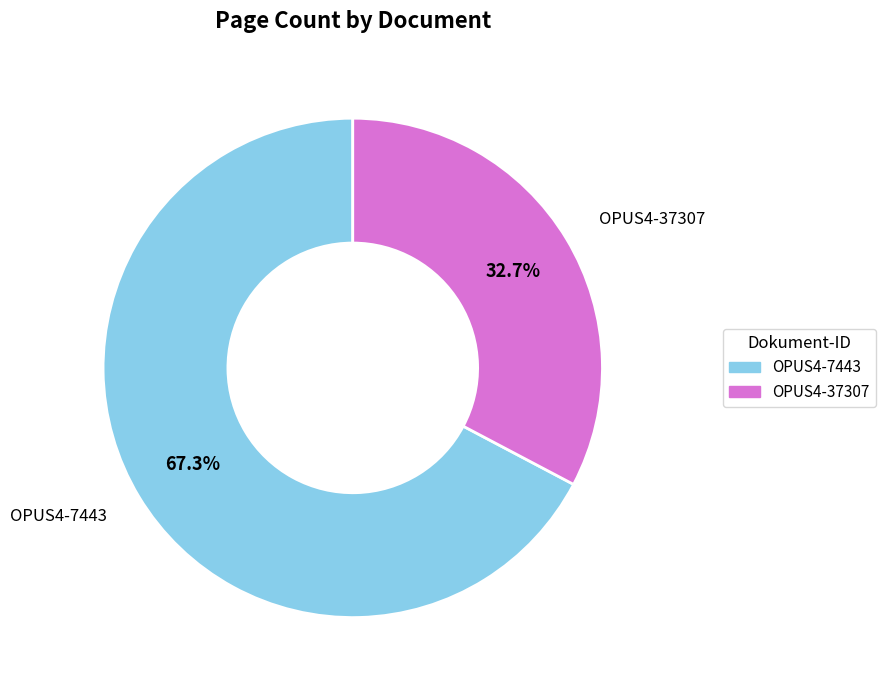

To the nearest percent, what portion does OPUS4-7443 represent?

67%